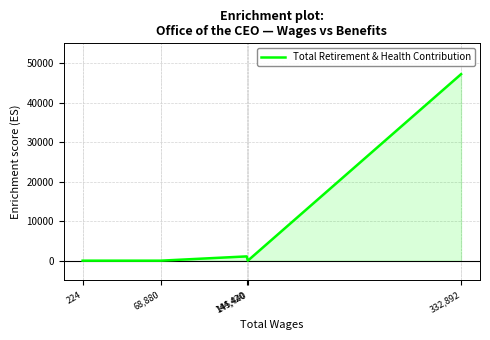

Reading right to left, list all the values displayed in this chart.

224=0	68,880=0	144,420=1082	145,440=0	332,892=47201